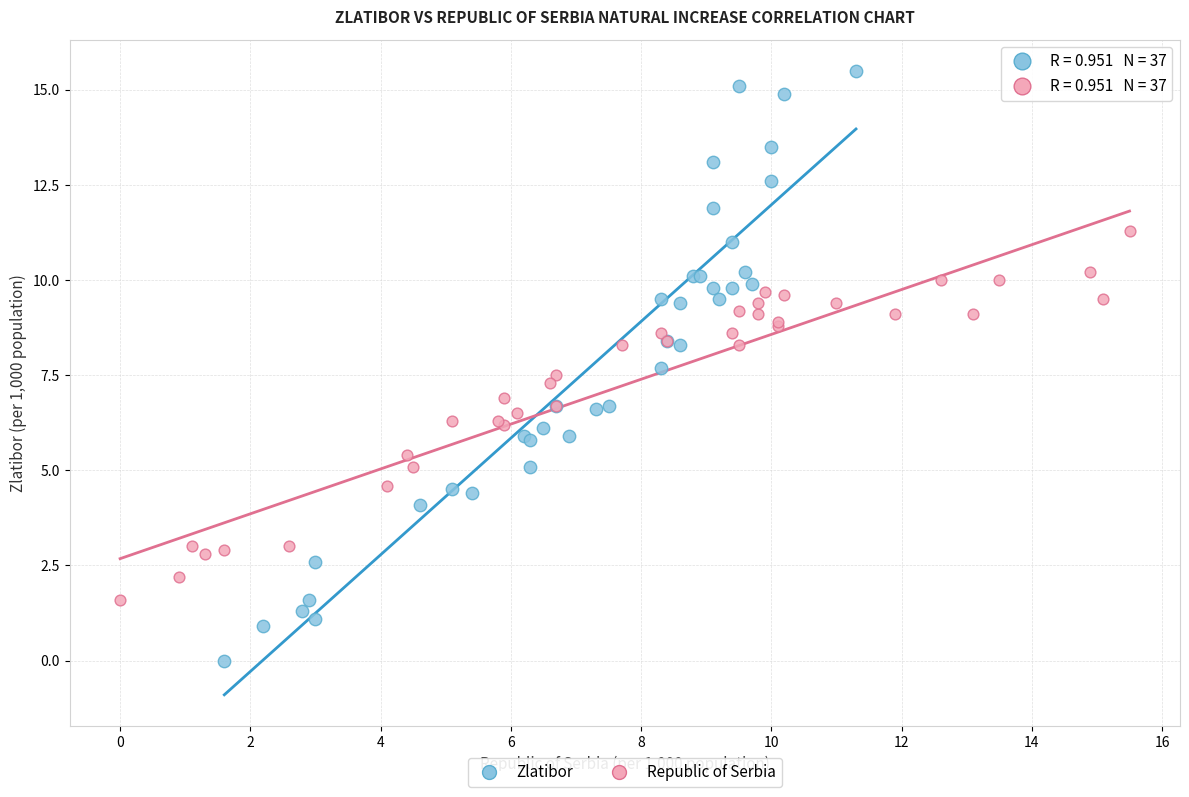

What are all the series names shown in the legend?

Zlatibor, Republic of Serbia